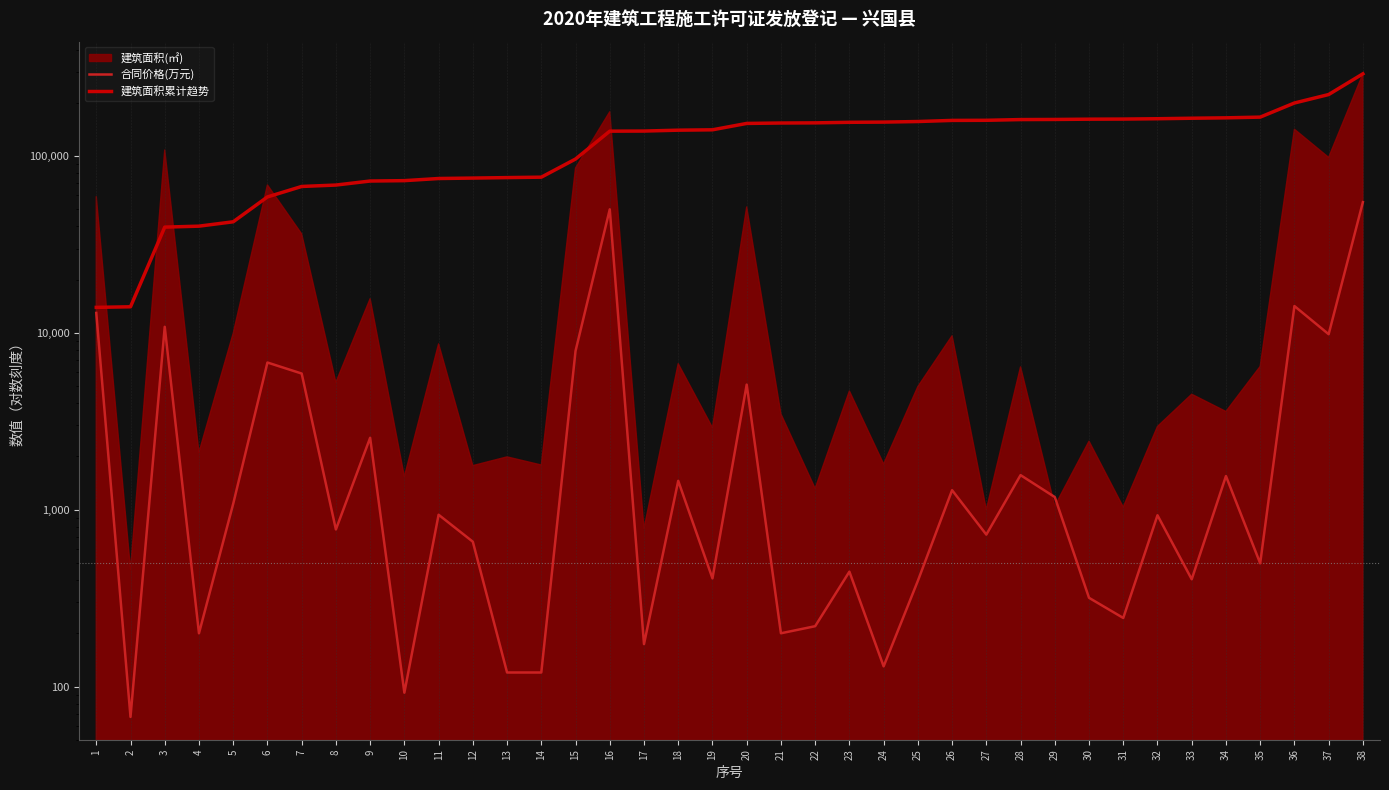

What is the average value of the 合同价格(万元) series?

5188.0